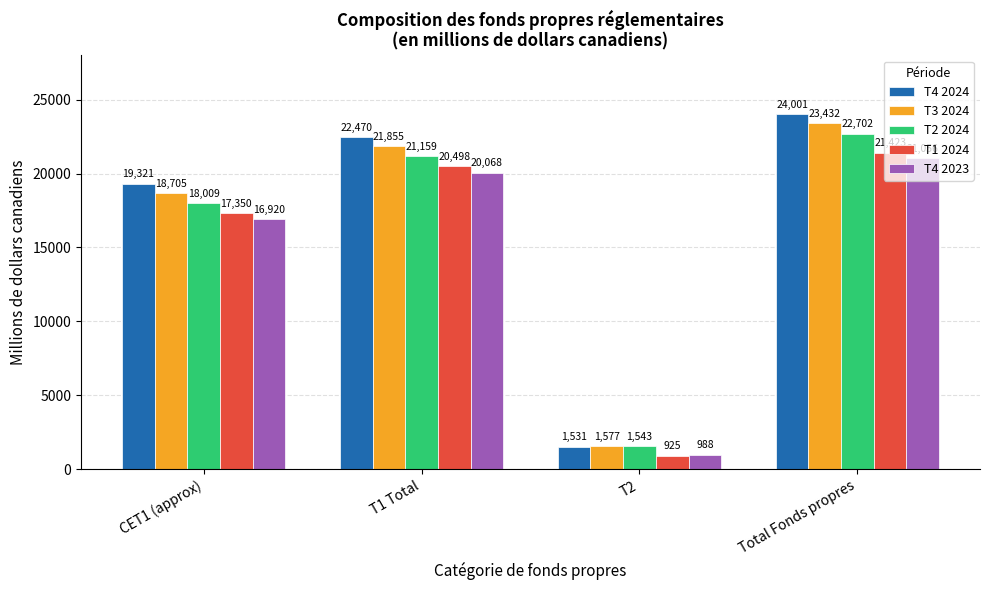

Is it true that T2 2024 equals 1543 at T2?

True